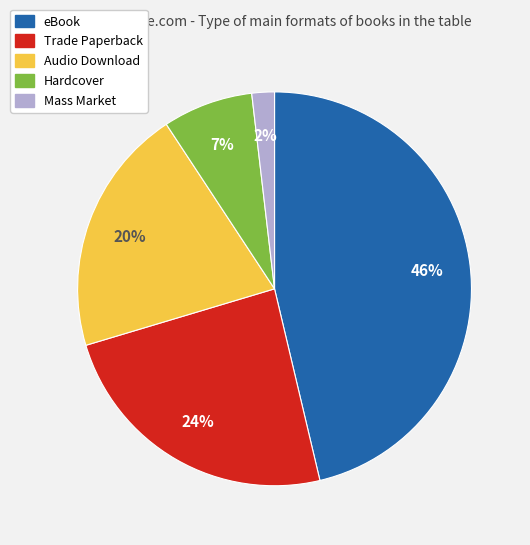

To the nearest percent, what is the combined percentage of Mass Market and Hardcover?

9%